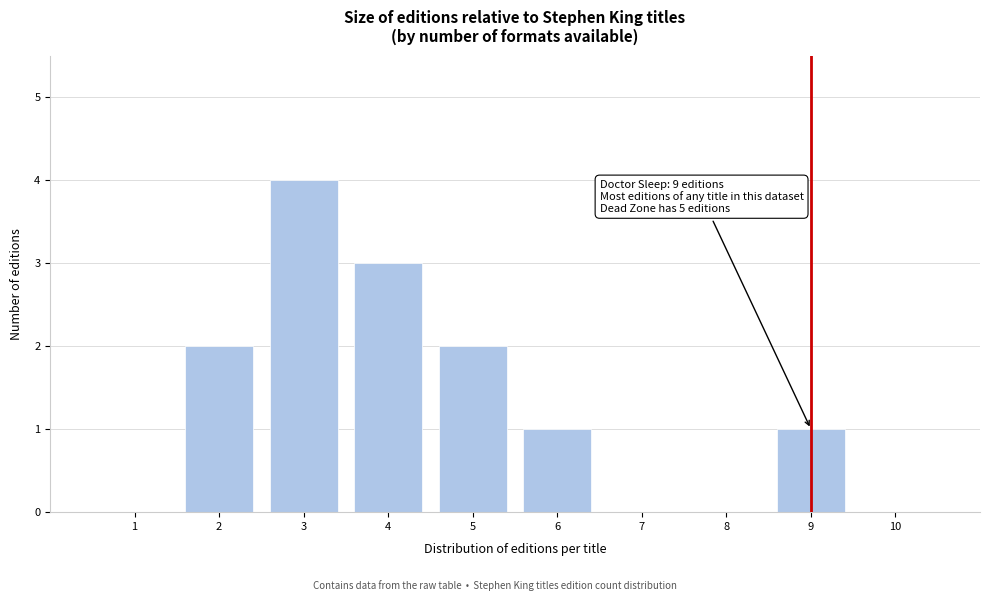

Which range on the x-axis has the tallest bar?

2.5 to 3.5